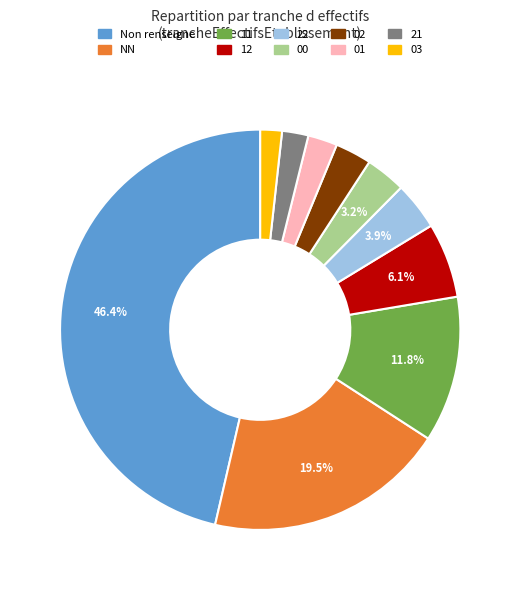

Is there a majority slice in this chart?

No